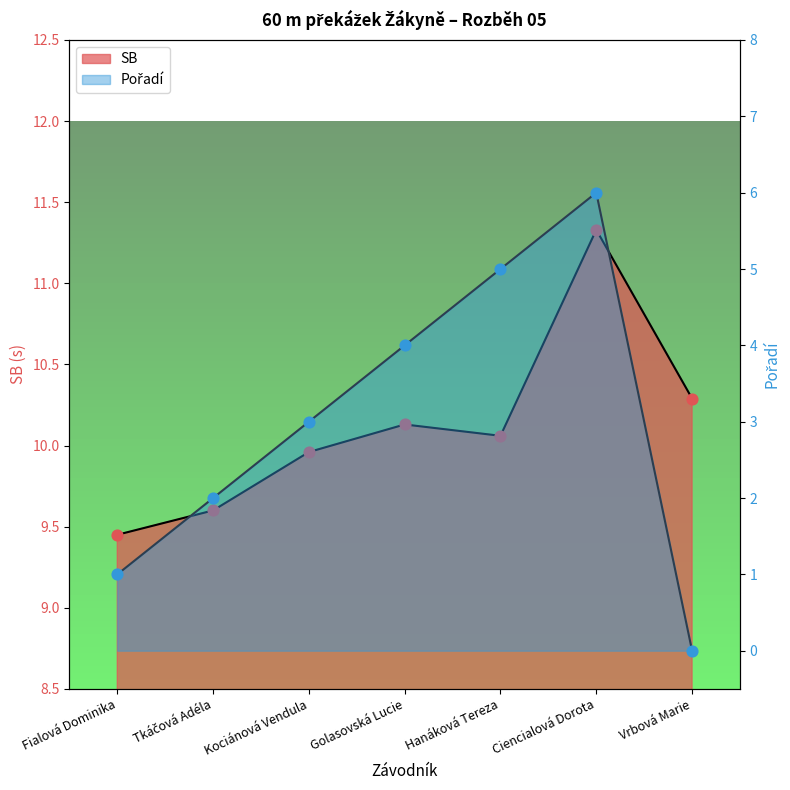

What is the total value across all series at Tkáčová Adéla?

11.6